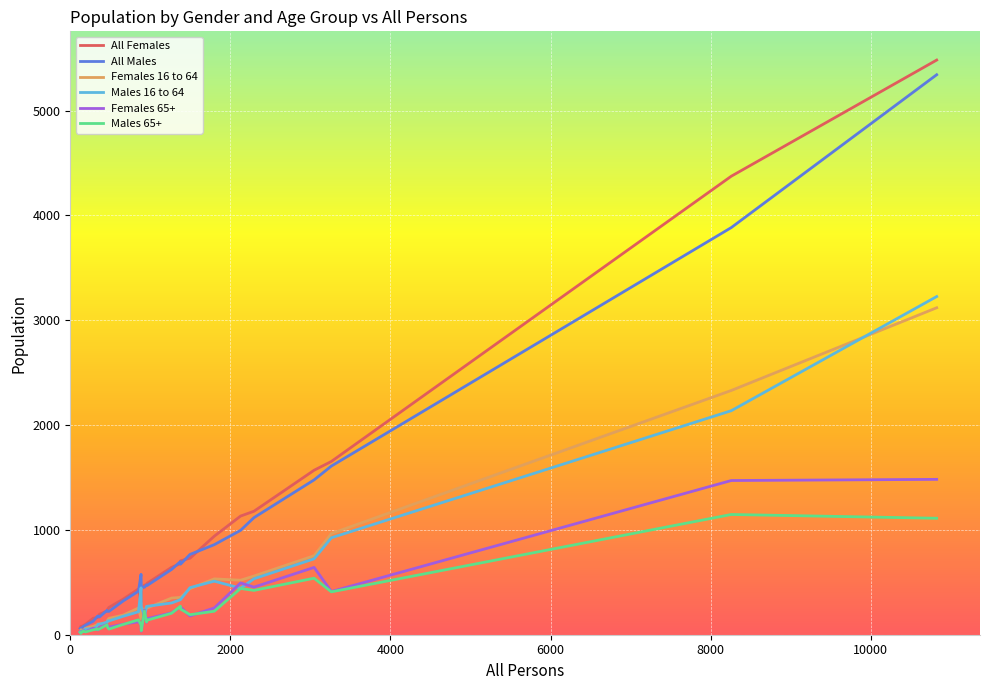

What is the minimum value for Females 16 to 64?

29